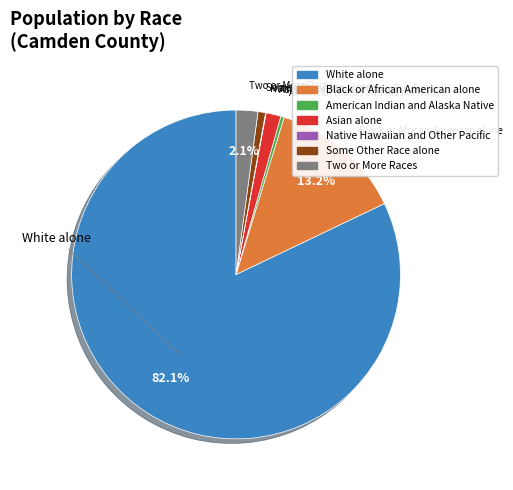

Does any single category account for the majority?

Yes